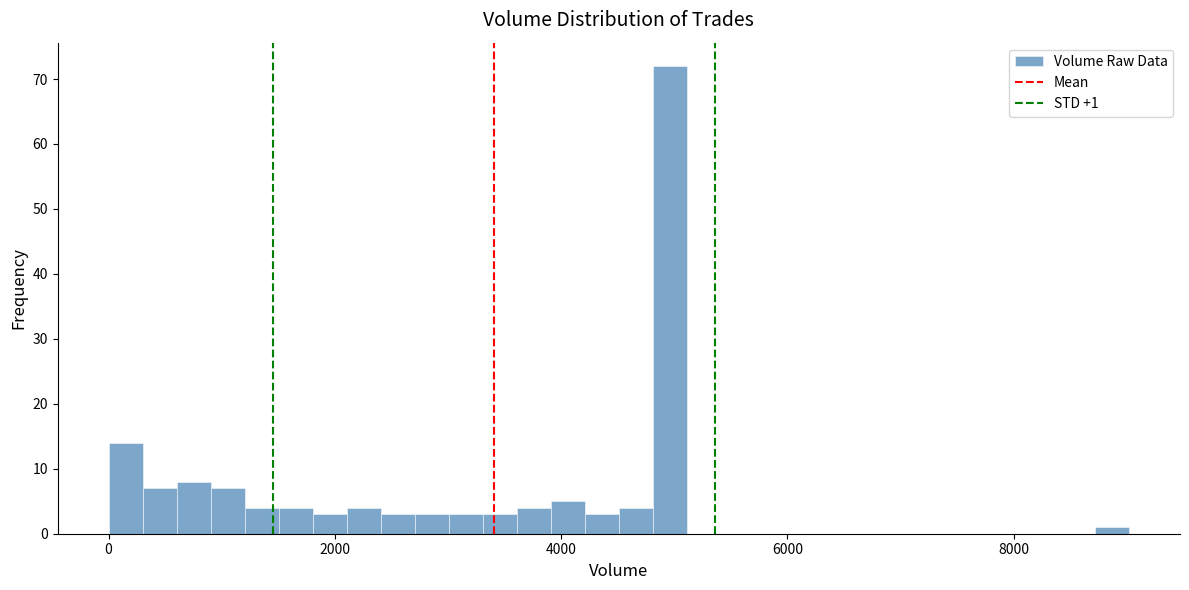

Read against the x-axis, roughly where is the centre of the tallest bar?

5000